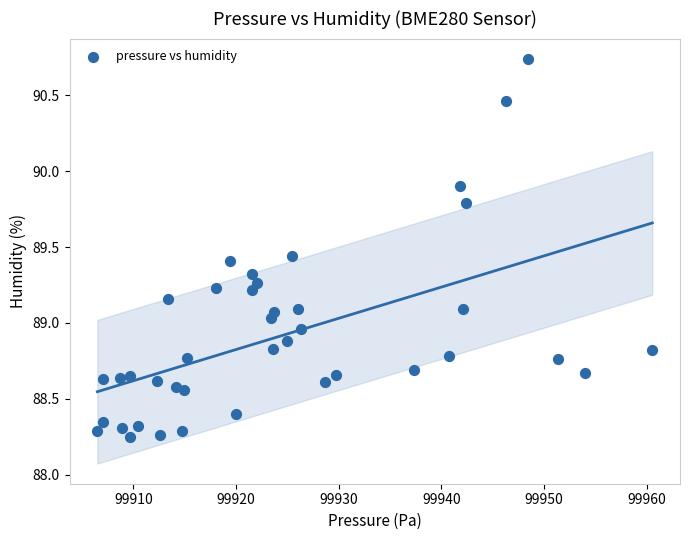

What is the range of X values (max minus min)?

54.0